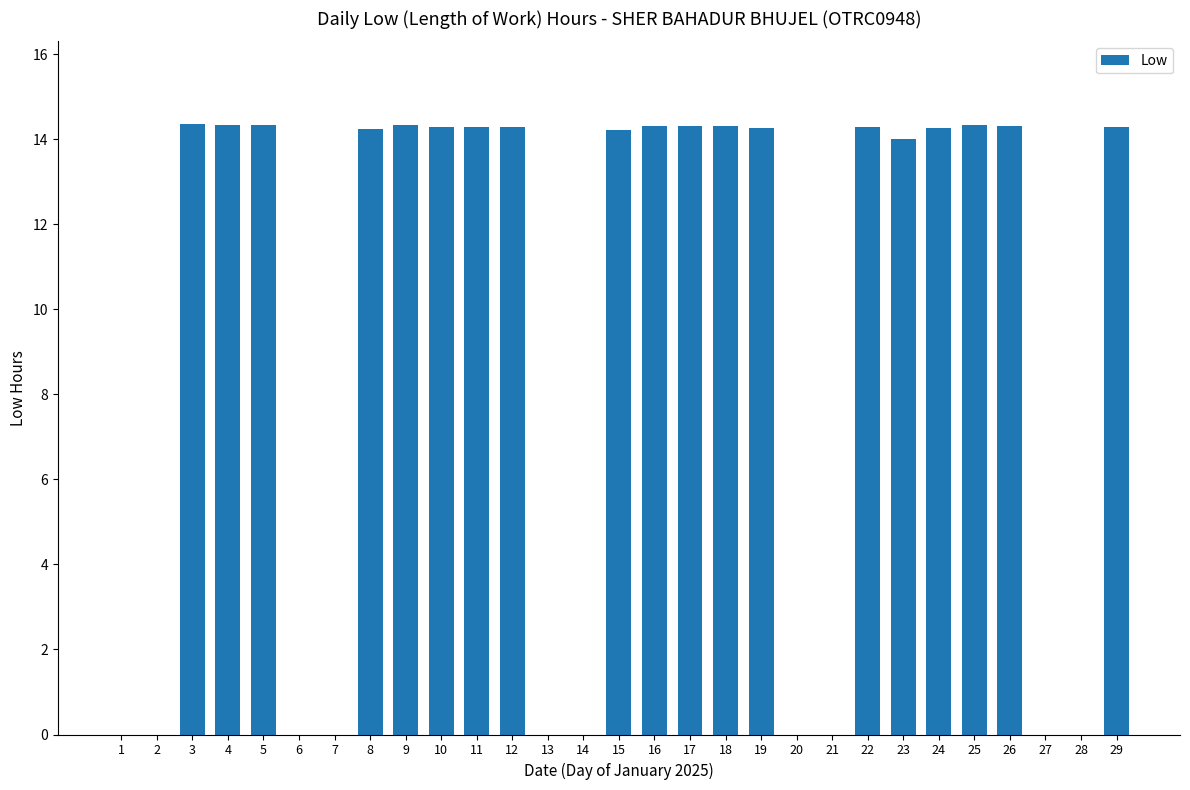

What is the sum of all values?

271.5